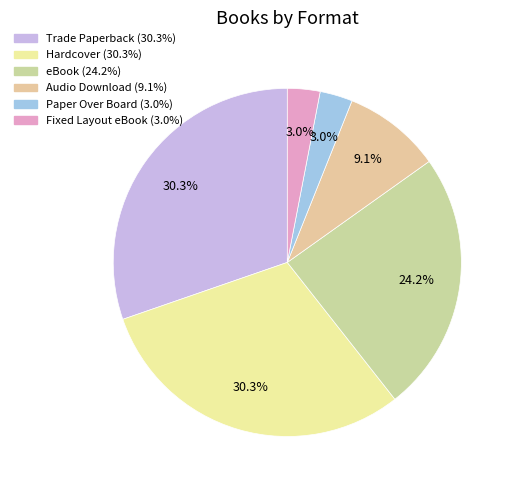

To the nearest percent, what is the difference between the largest and smallest slice percentages?

27%